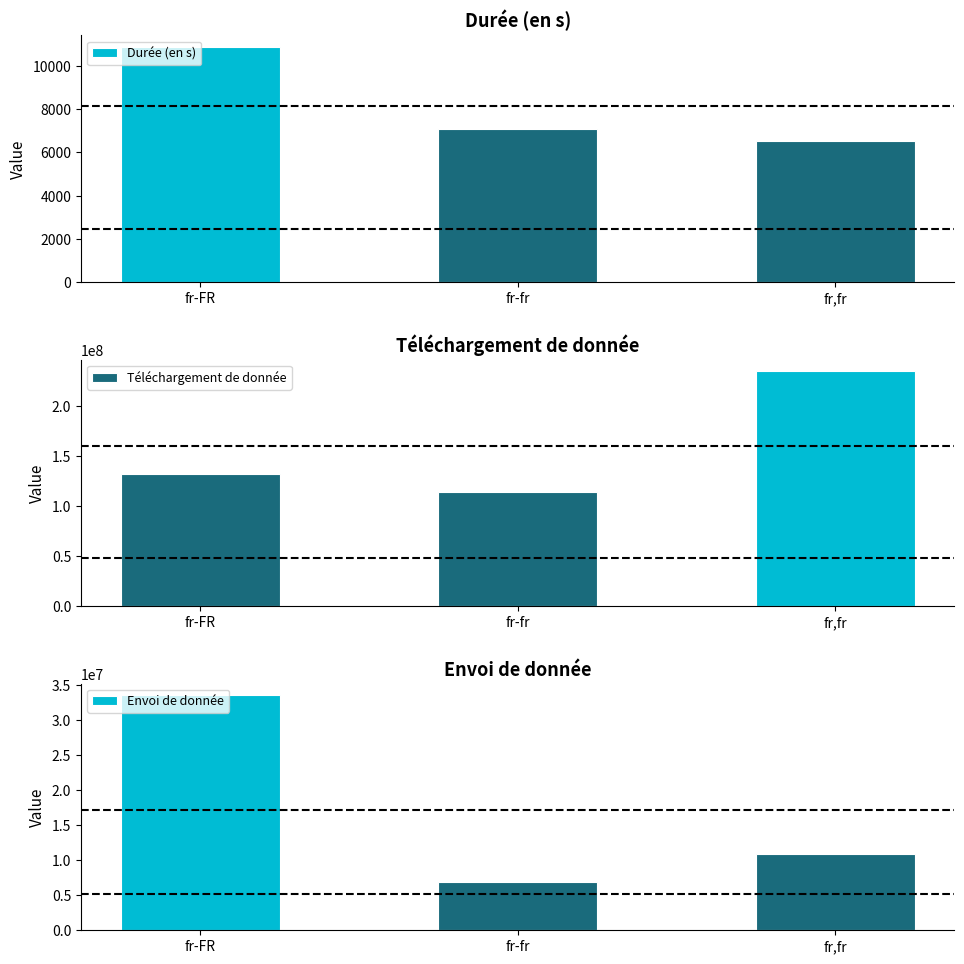

At which category is the sum across all series the highest?

fr,fr